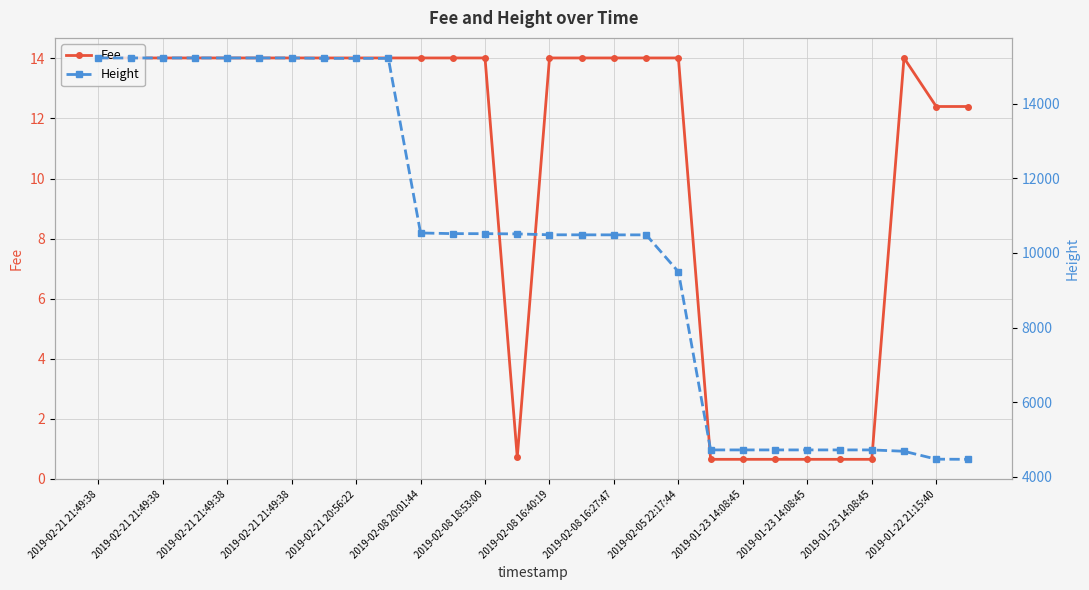

Is the value of Height at 2019-01-22 21:15:40 greater than the value of Fee at 2019-02-21 20:56:22?

Yes